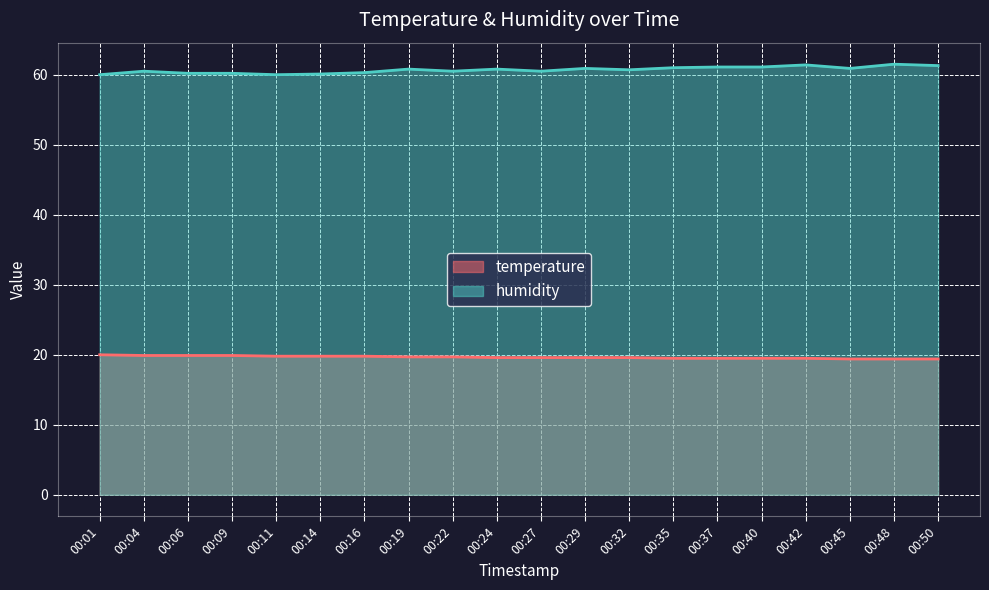

The humidity series shows 60.9 at 00:29. True or false?

True